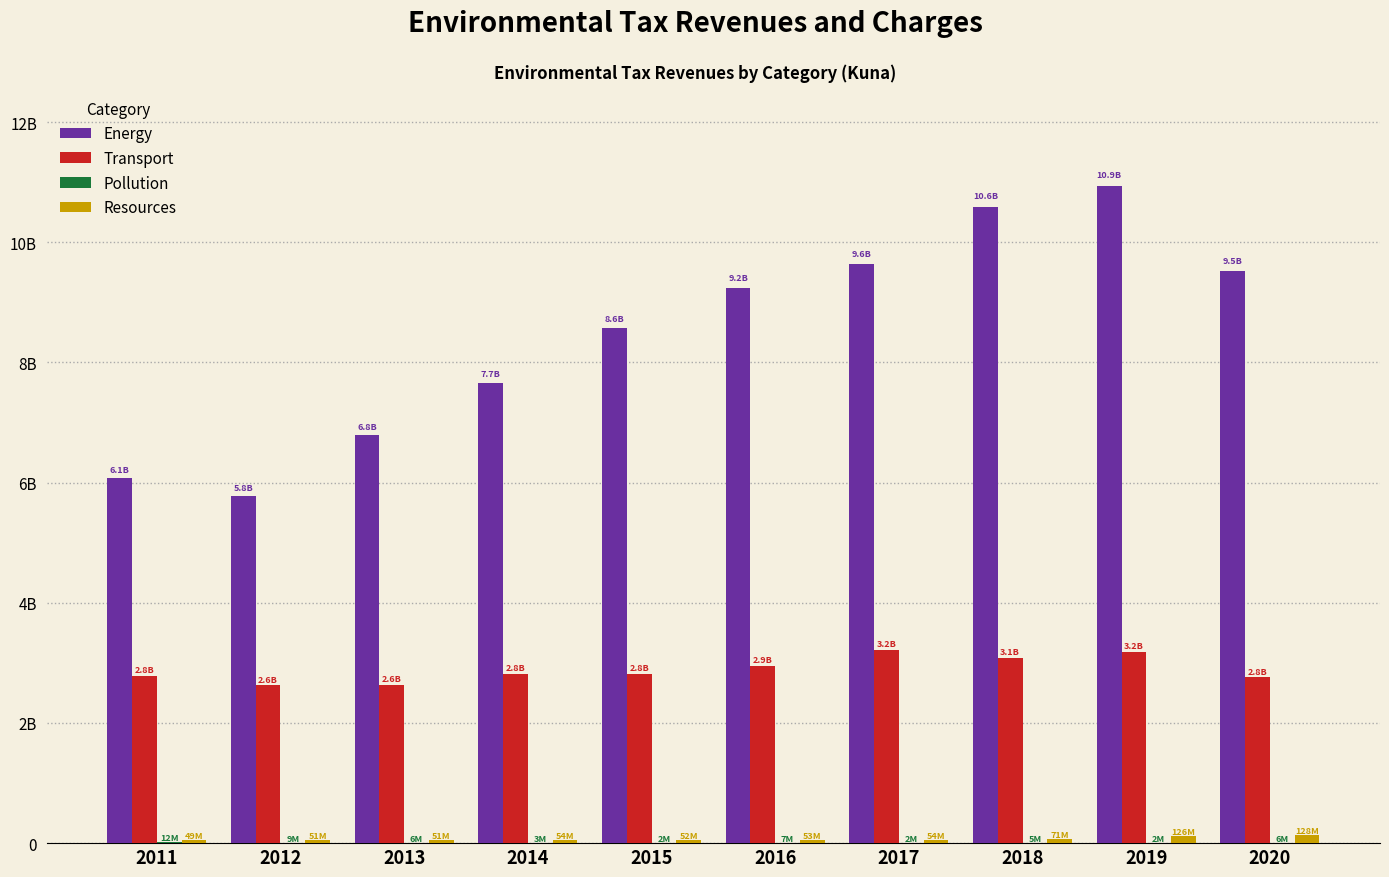

What is the difference between the maximum and minimum values in the Energy series?

5162428143